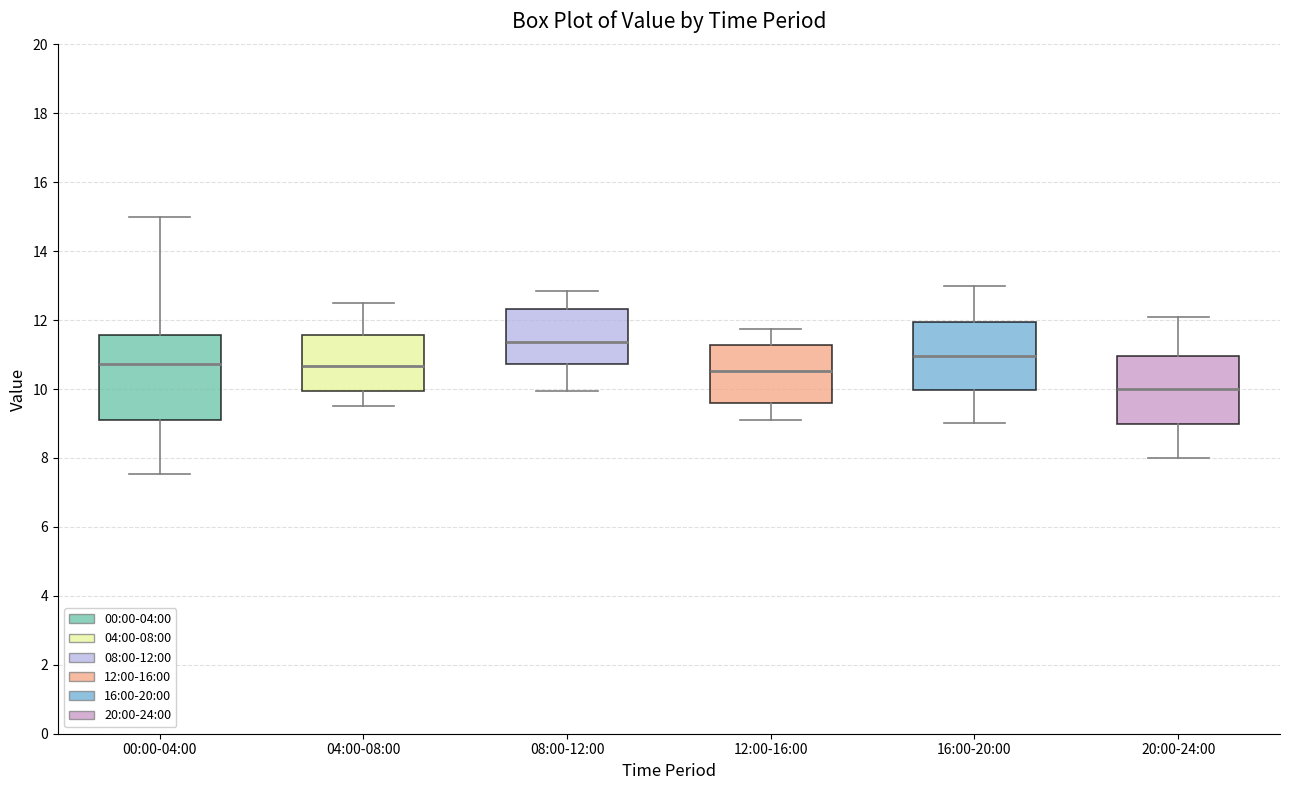

Where is the upper edge of the box for 16:00-20:00 on the y-axis? The values are not printed on the chart, so give them approximately, as read against the axis.

12.0